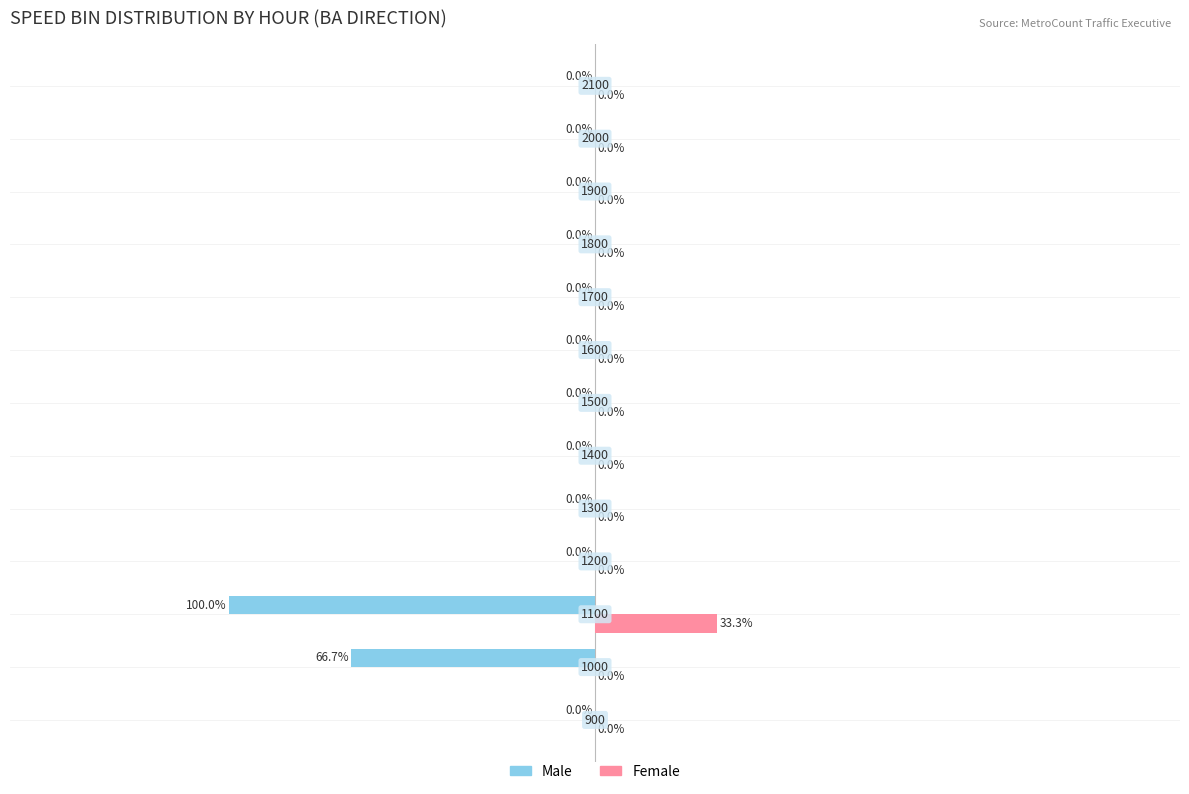

Which series has the largest total across all categories?

Female